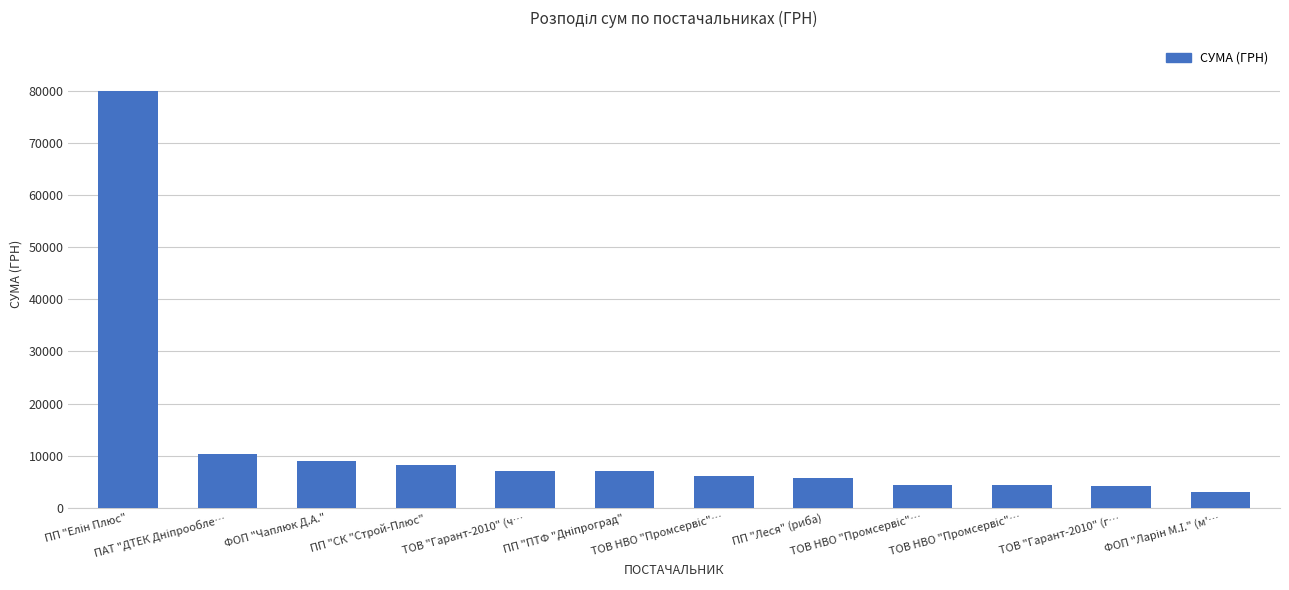

Are the bars horizontal?

No